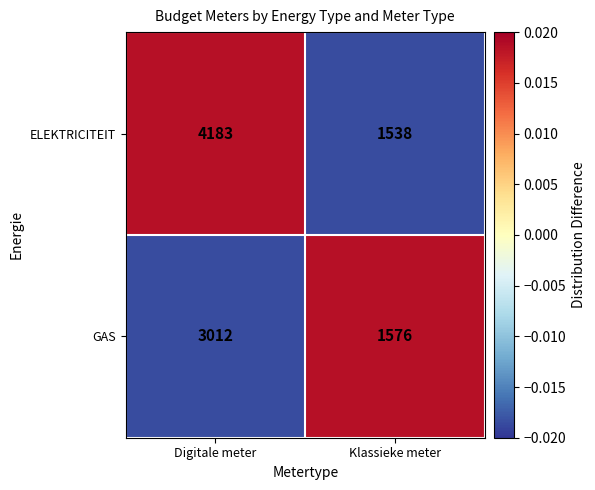

True or false: GAS has a value of 3012 at Digitale meter.

True